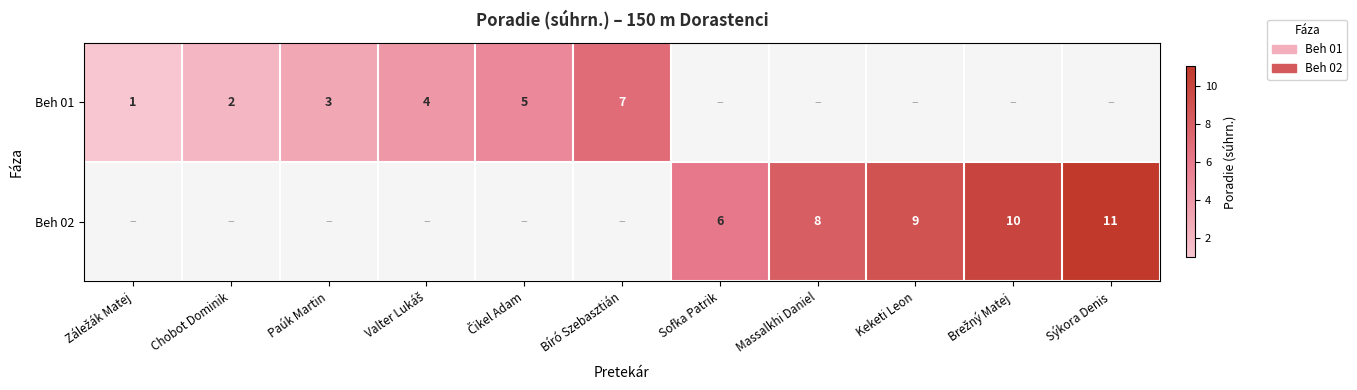

How many data points does each series have?

11